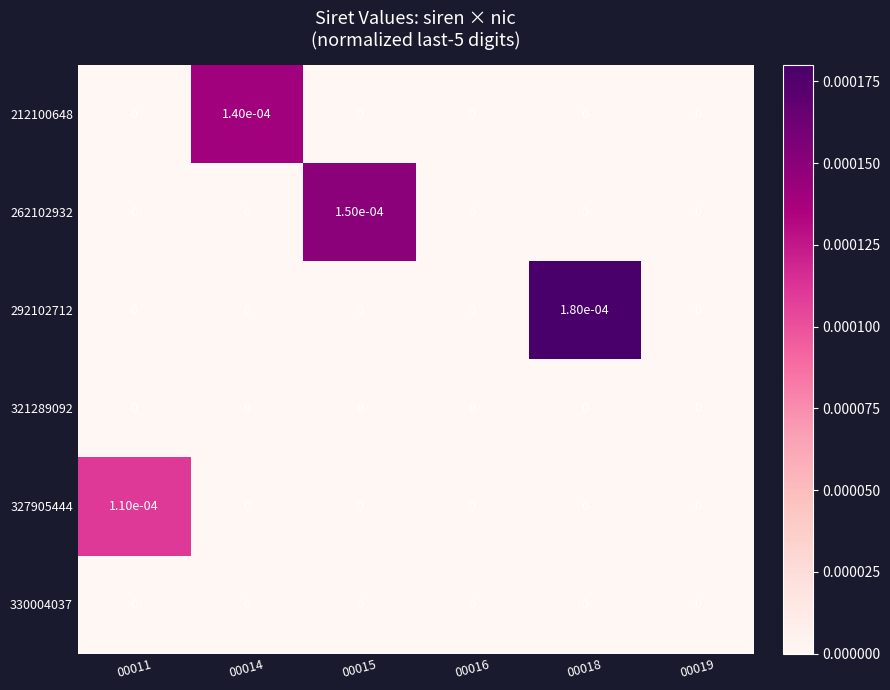

The value of 330004037 at 00018 is 0.0. True or false?

True